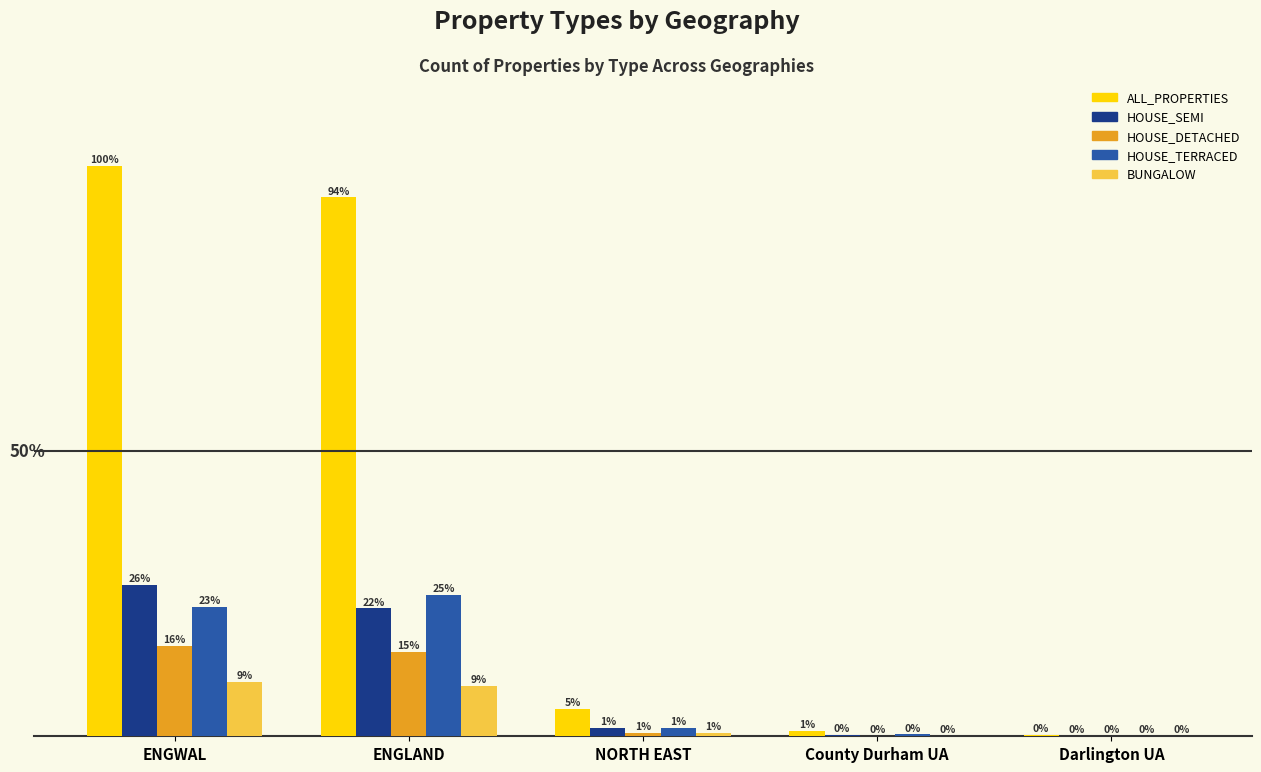

What are all the series names shown in the legend?

ALL_PROPERTIES, HOUSE_SEMI, HOUSE_DETACHED, HOUSE_TERRACED, BUNGALOW